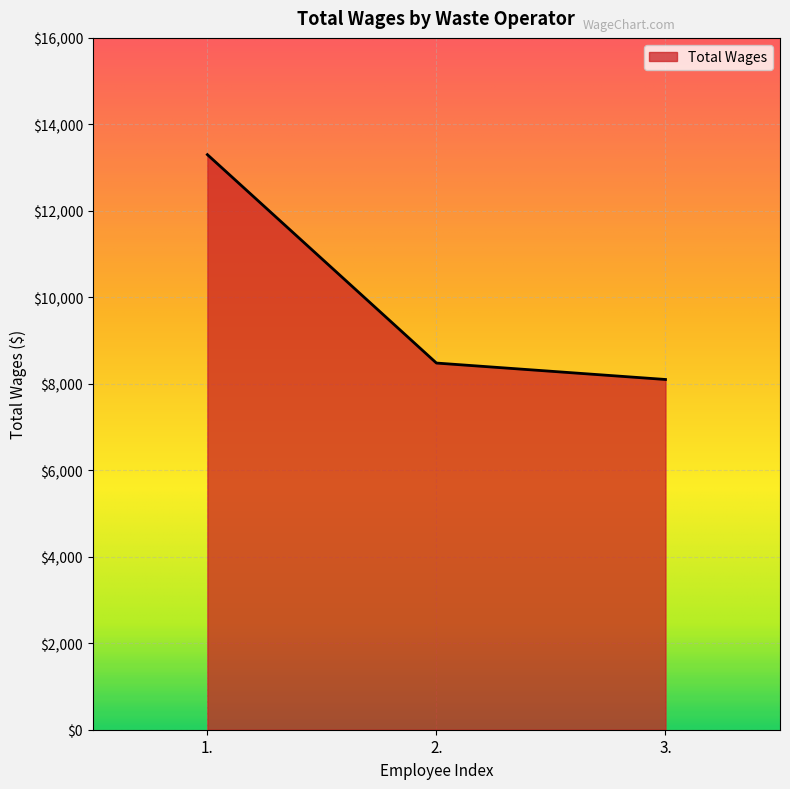

Between 3. and 1., which is larger?

1.